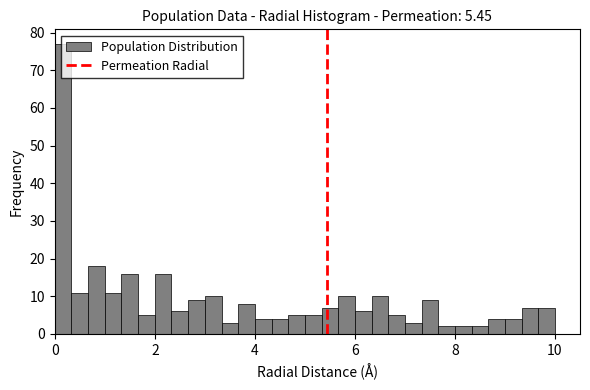

Read against the x-axis, roughly where is the centre of the tallest bar?

0.2